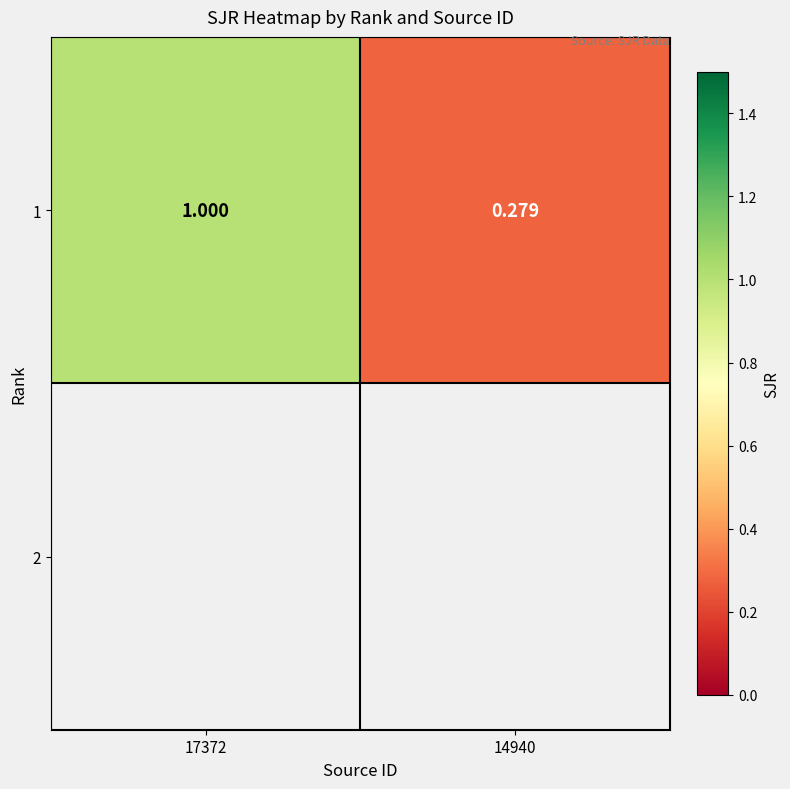

What is the difference between the maximum and minimum values?

0.7